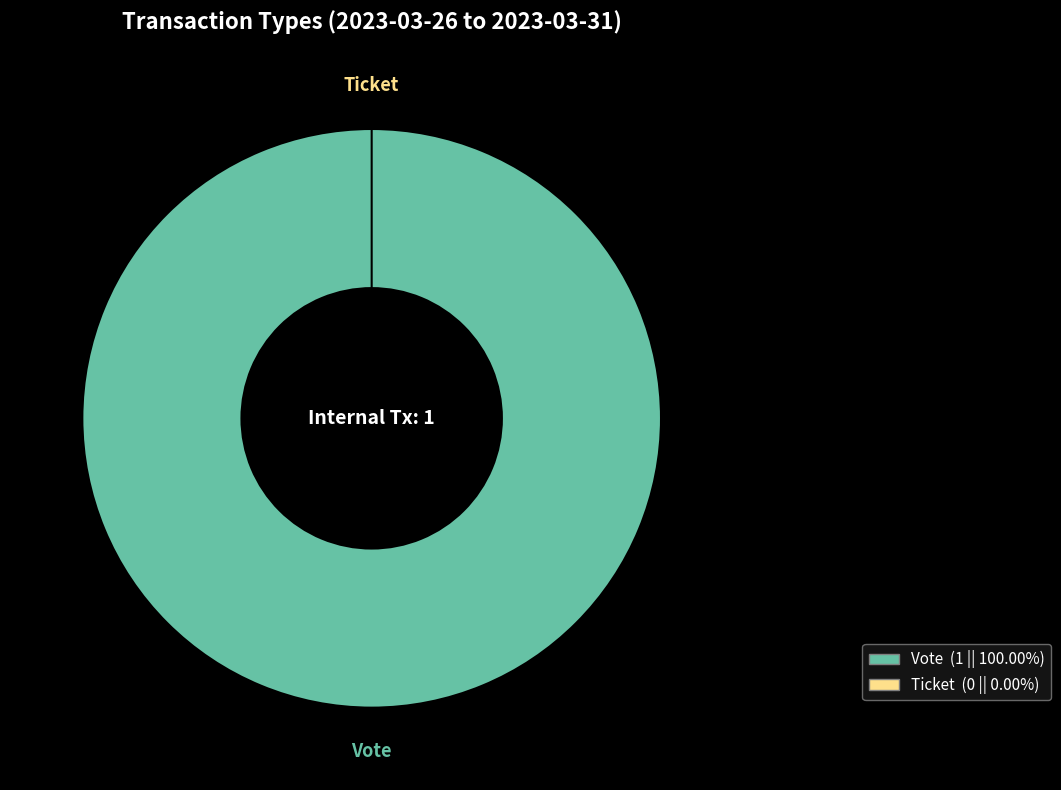

Which category accounts for the majority?

Vote